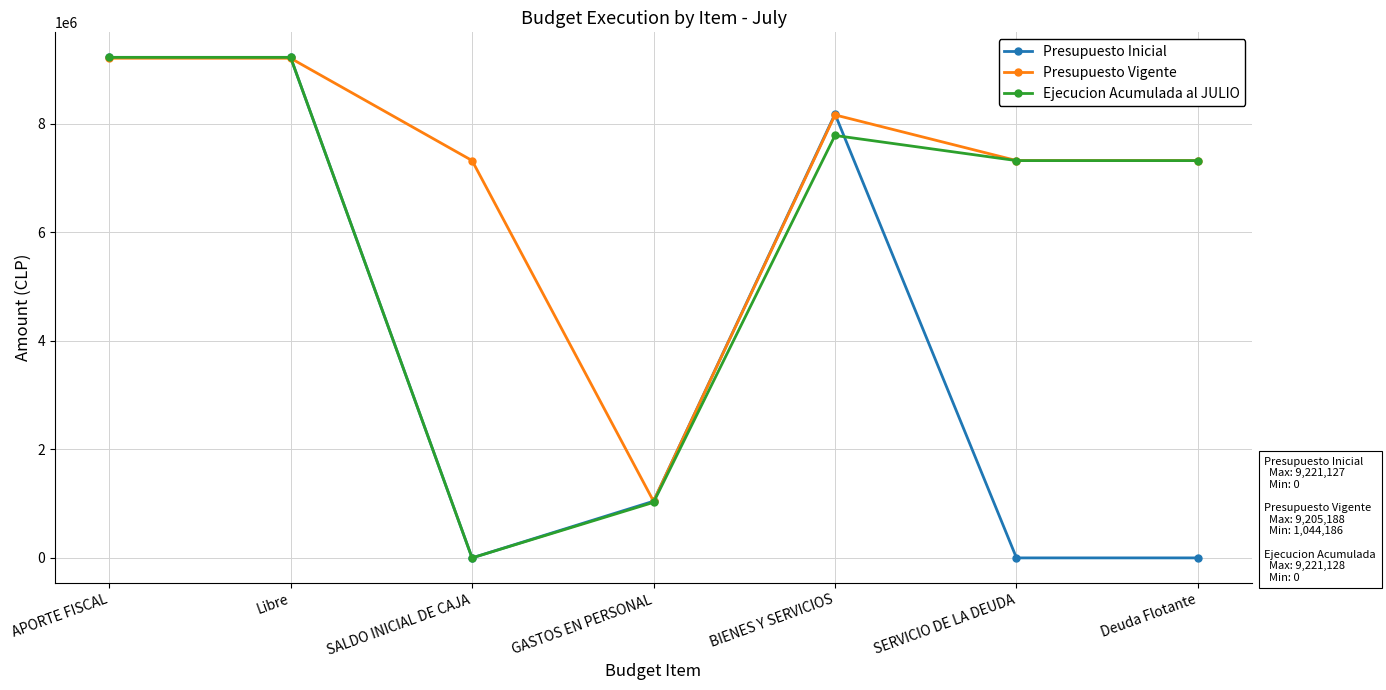

What is the spread (max minus min) of values at BIENES Y SERVICIOS?

394925